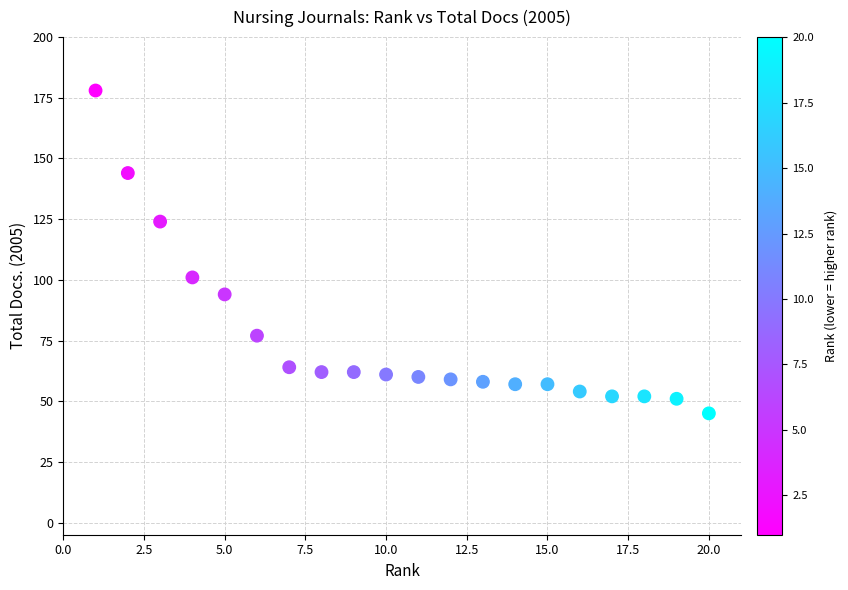

What is the range of Y values (max minus min)?

133